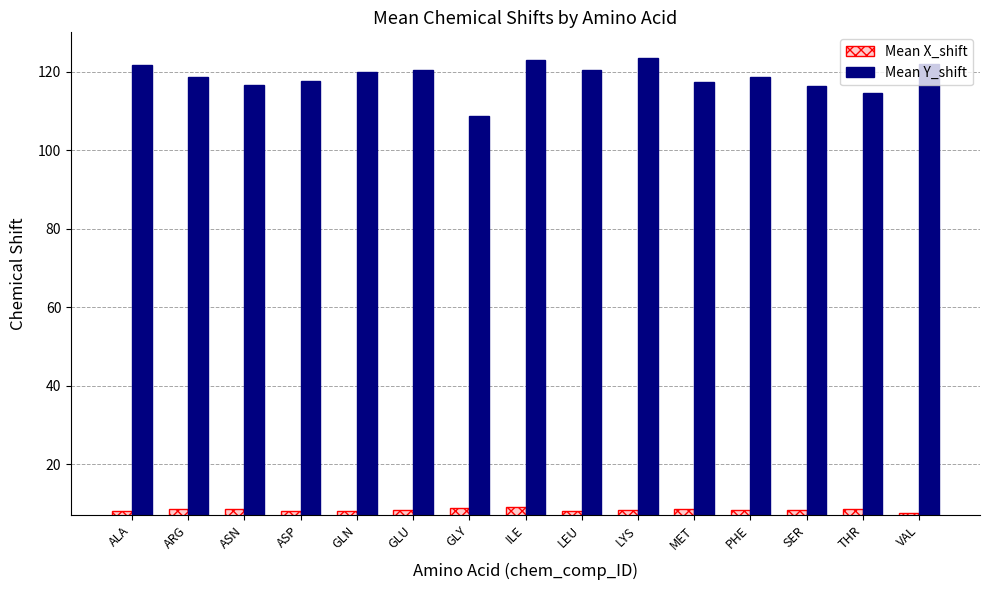

What is the label of the 5th bar from the right?

MET